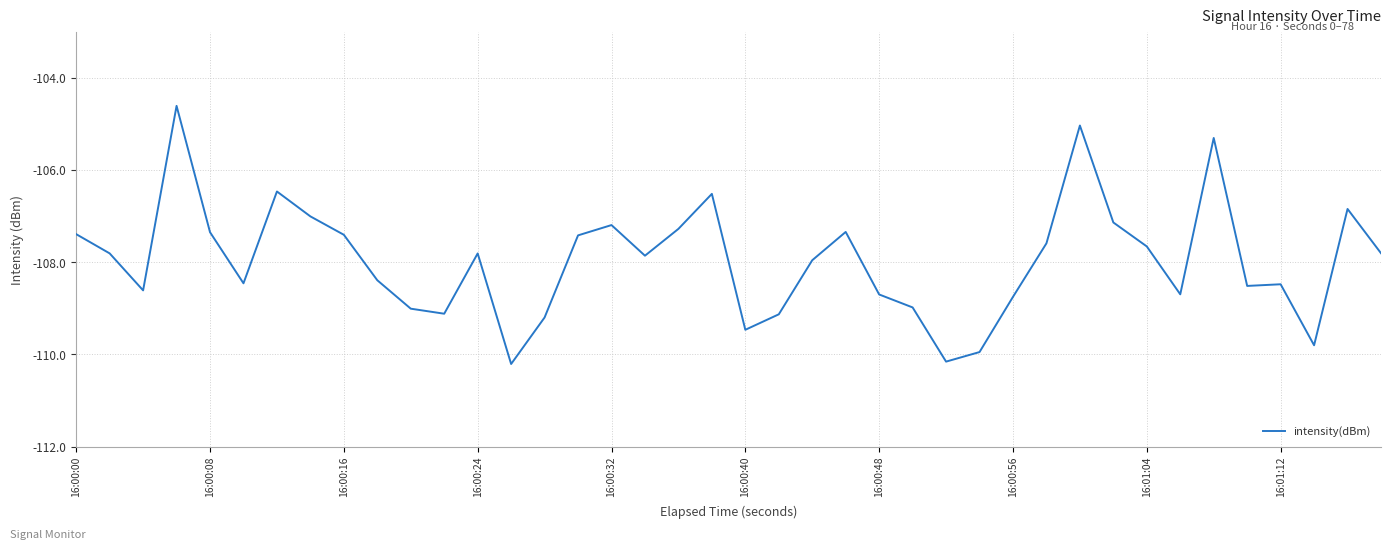

What is the difference between the maximum and minimum values?

5.6